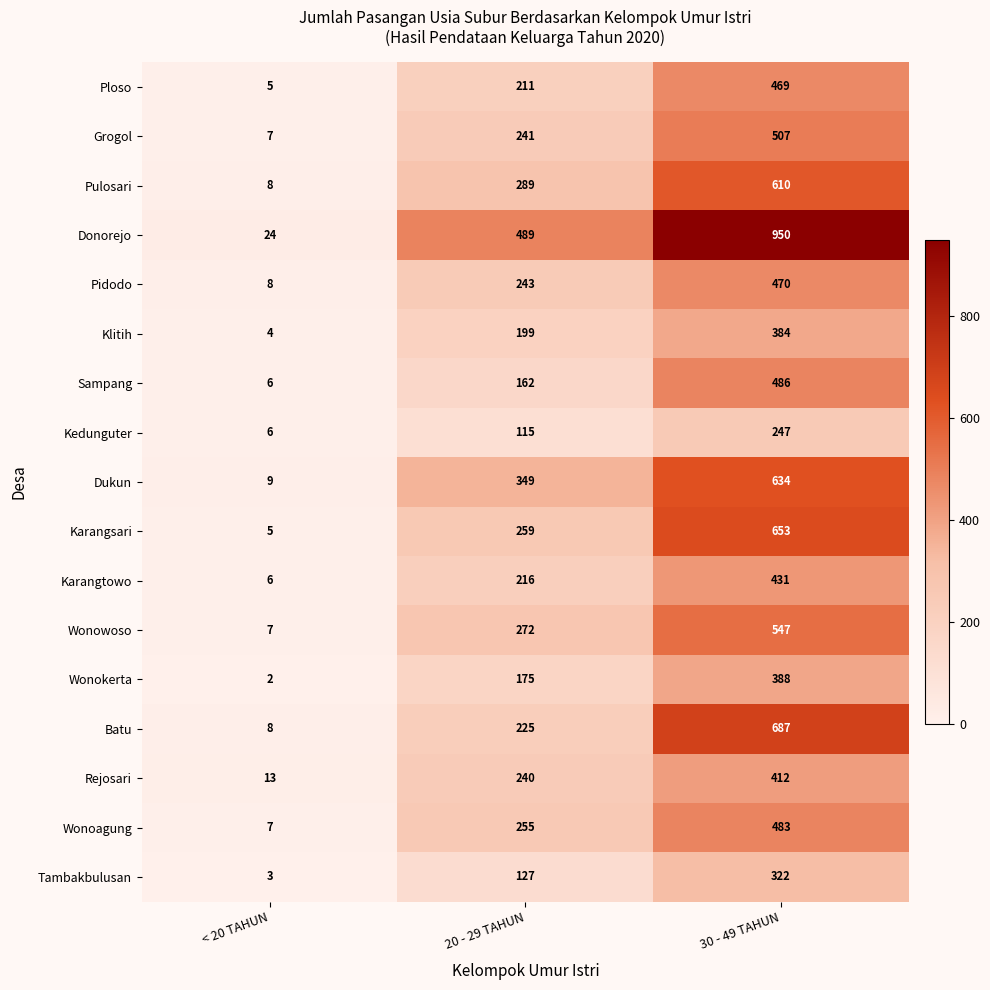

What is the average value of the Pidodo series?

240